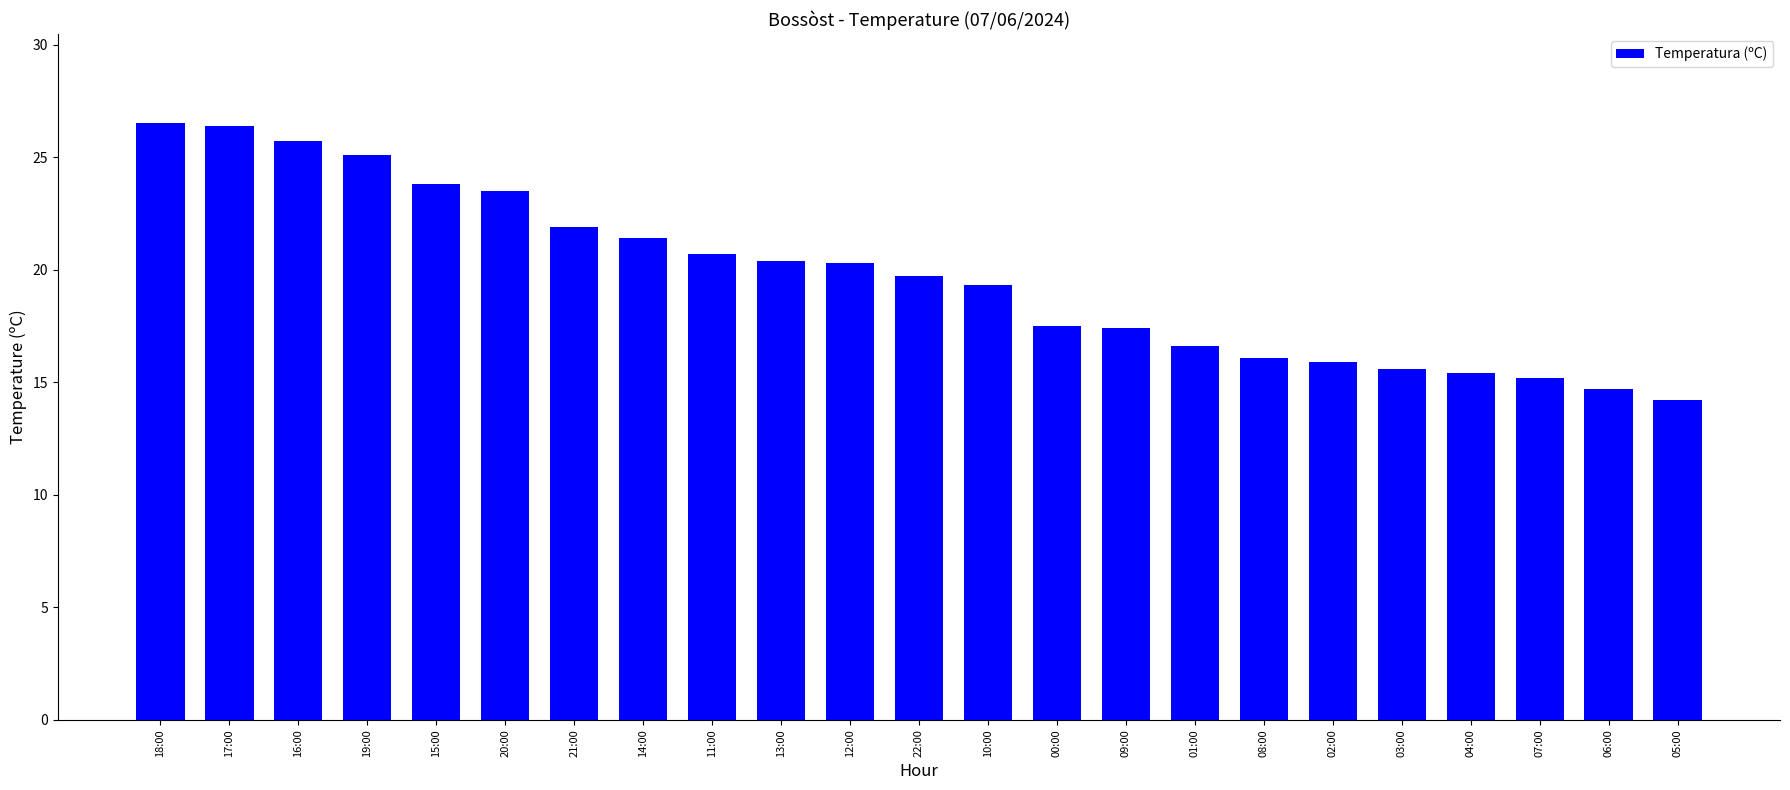

What is the change in value from 01:00 to 07:00?

-1.4